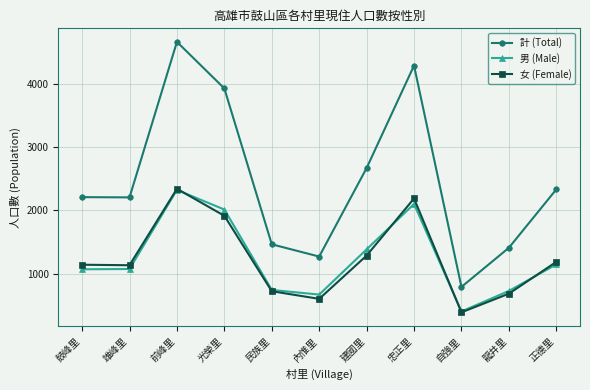

How many interior local peaks does the 計 (Total) series have?

2